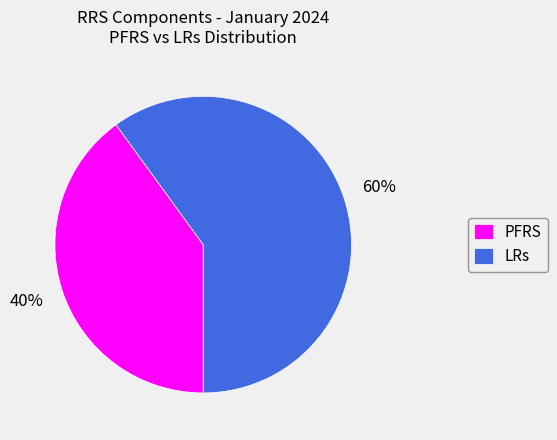

To the nearest percent, what is the combined percentage of PFRS and LRs?

100%